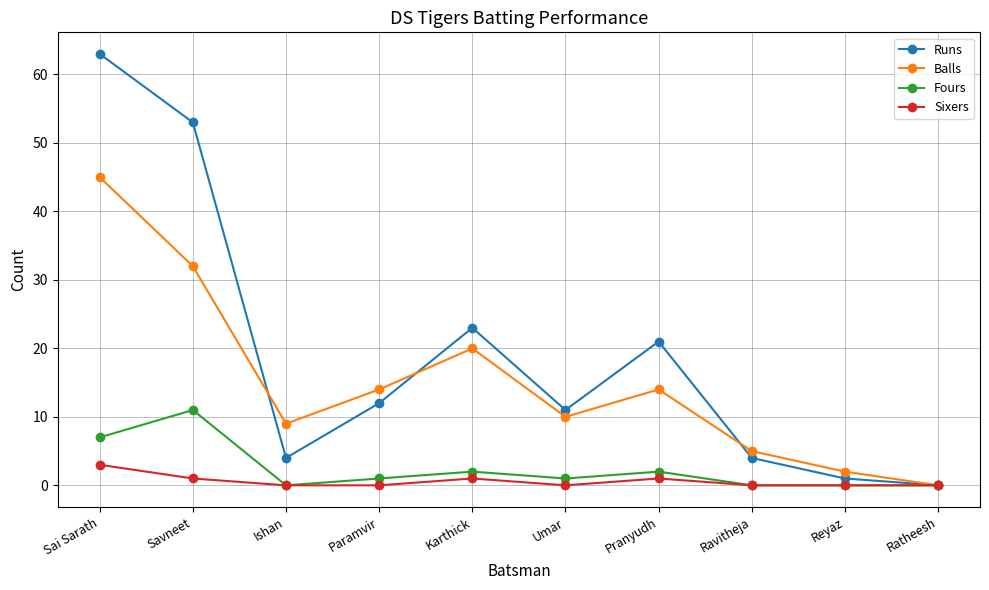

True or false: Balls has a value of 0 at Ratheesh.

True